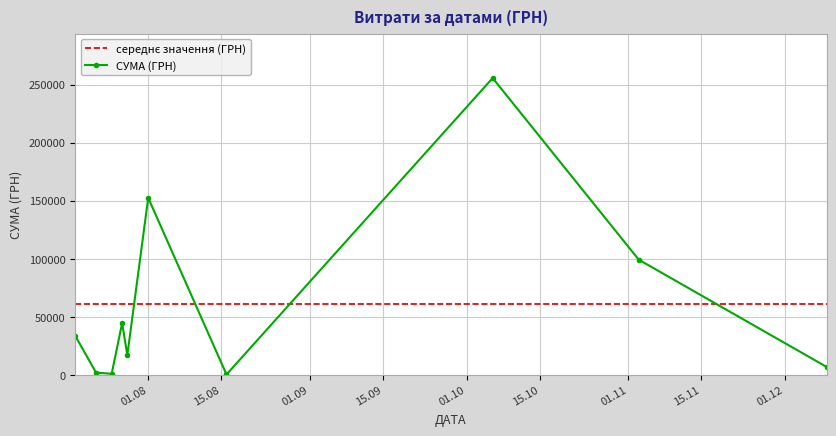

Which series has the largest range (max minus min)?

СУМА (ГРН)